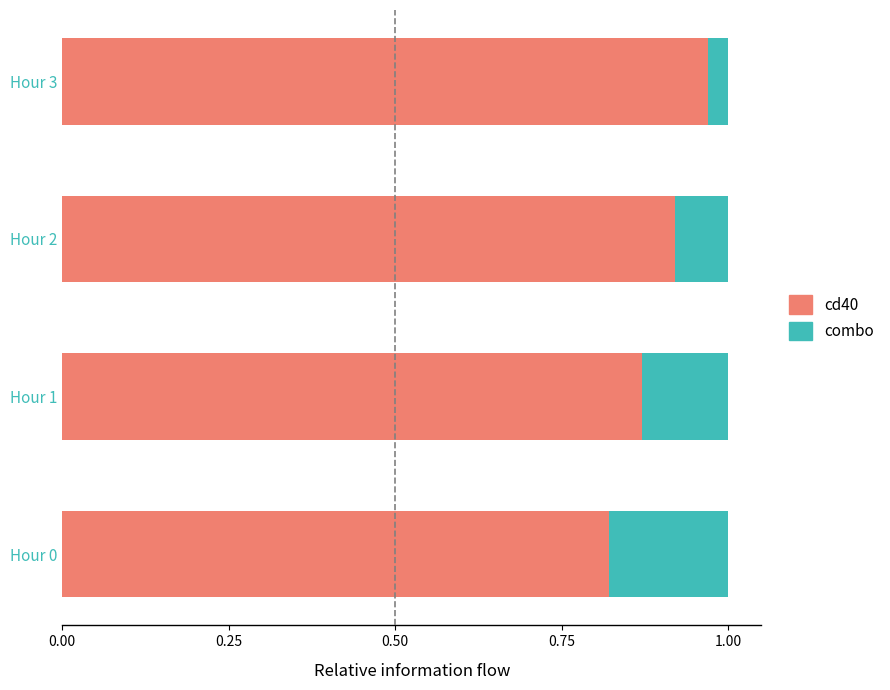

Count the cd40 values in the range 0 to 1.

4